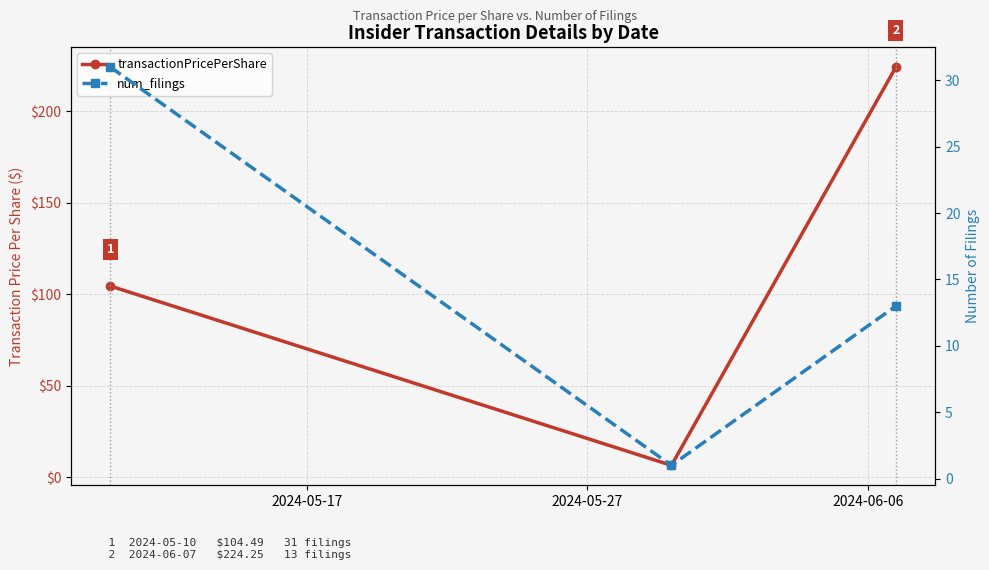

Is it true that num_filings equals 4.4 at 2024-06-06?

False